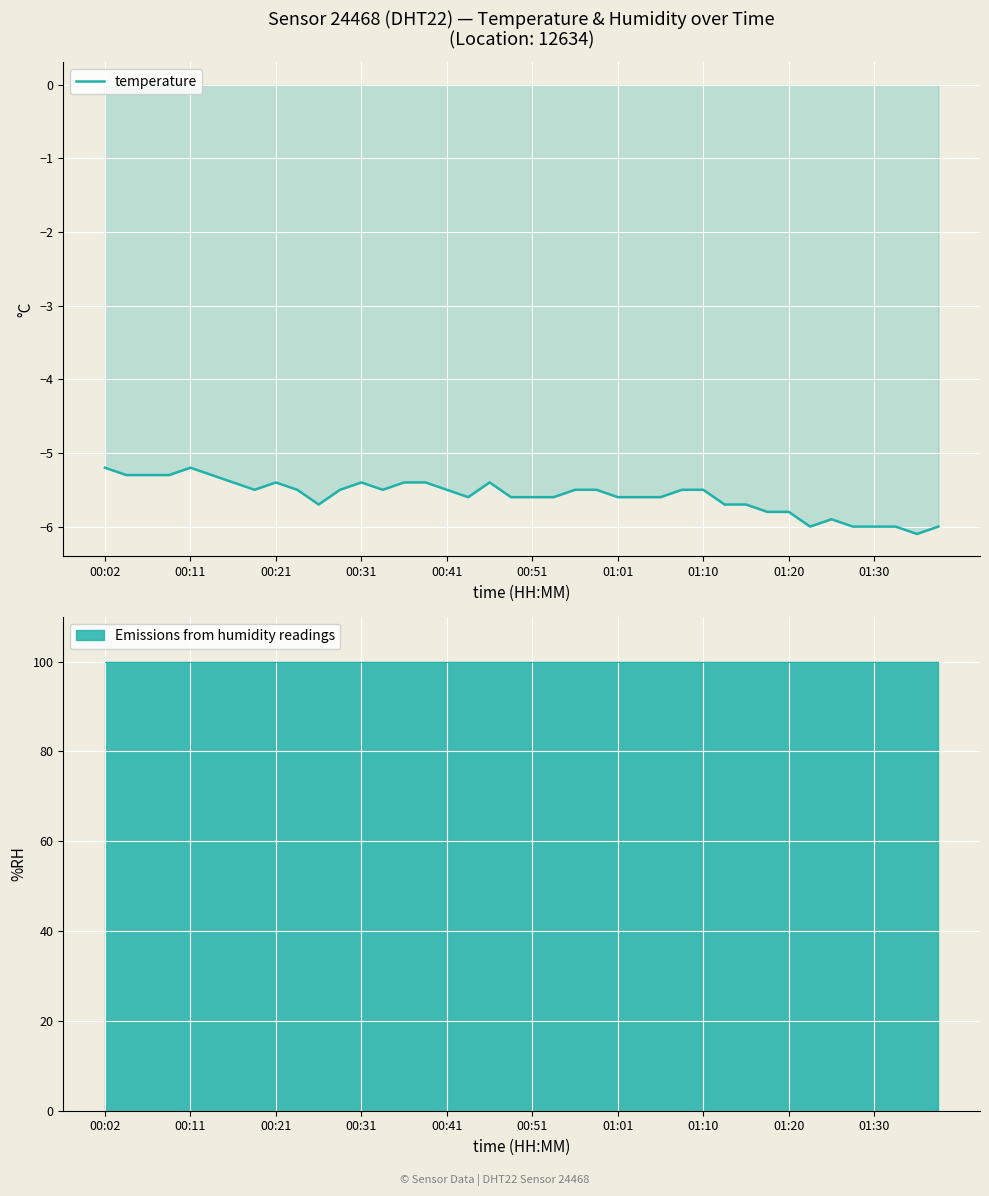

What is the maximum value for temperature?

-5.2